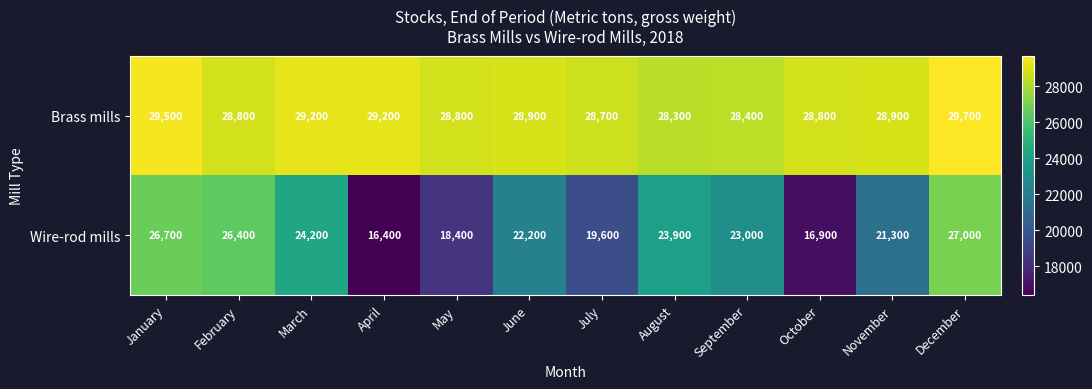

Reading left to right, transcribe all the data shown in this chart.

Brass mills: 29500	28800	29200	29200	28800	28900	28700	28300	28400	28800	28900	29700
Wire-rod mills: 26700	26400	24200	16400	18400	22200	19600	23900	23000	16900	21300	27000